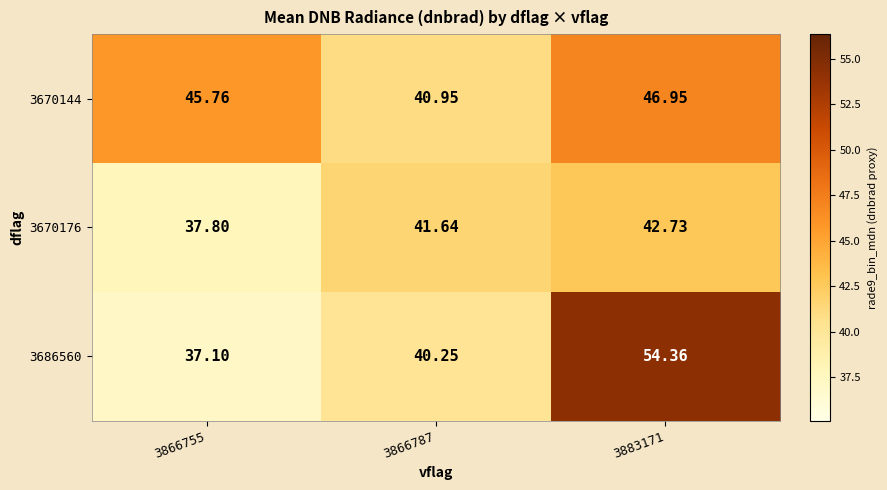

Is the value of 3686560 at 3866787 greater than the value of 3670144 at 3866787?

No